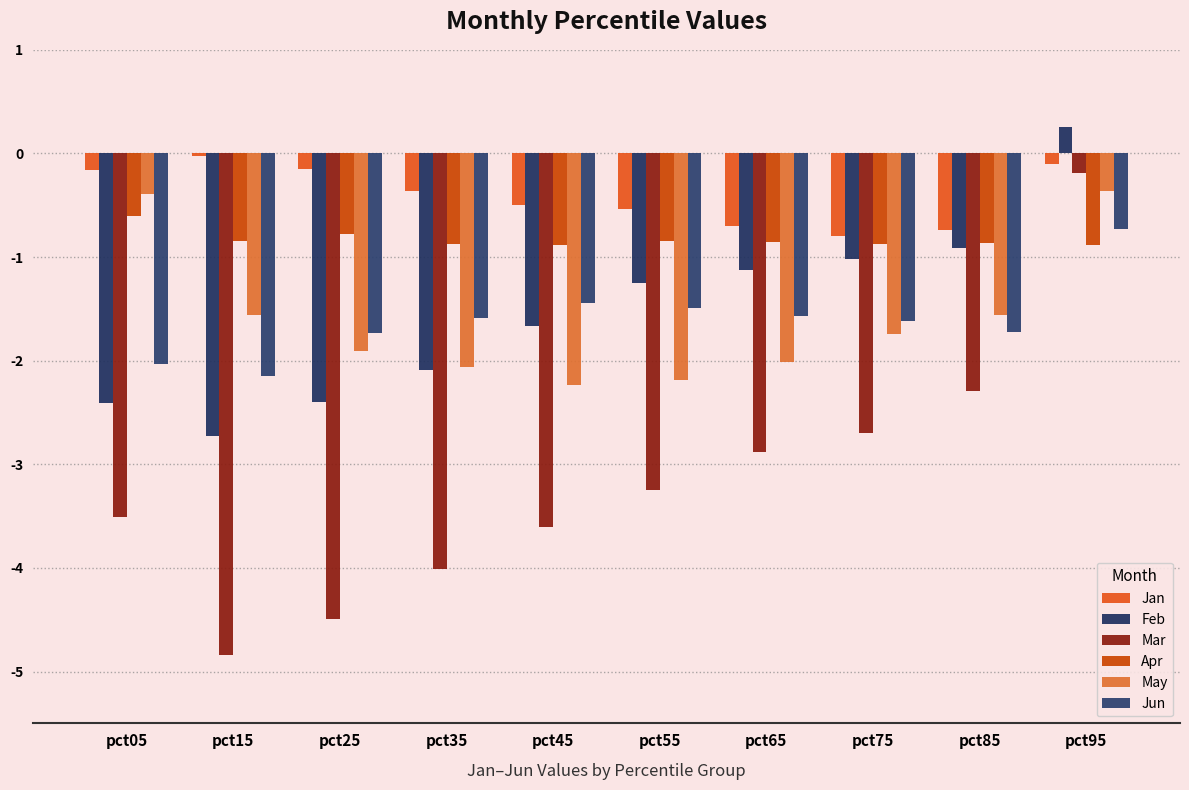

Reading left to right, what are all the values shown in this chart?

Jan: pct05=-0.2	pct15=-0.0	pct25=-0.2	pct35=-0.4	pct45=-0.5	pct55=-0.5	pct65=-0.7	pct75=-0.8	pct85=-0.7	pct95=-0.1
Feb: pct05=-2.4	pct15=-2.7	pct25=-2.4	pct35=-2.1	pct45=-1.7	pct55=-1.3	pct65=-1.1	pct75=-1.0	pct85=-0.9	pct95=0.3
Mar: pct05=-3.5	pct15=-4.8	pct25=-4.5	pct35=-4.0	pct45=-3.6	pct55=-3.3	pct65=-2.9	pct75=-2.7	pct85=-2.3	pct95=-0.2
Apr: pct05=-0.6	pct15=-0.8	pct25=-0.8	pct35=-0.9	pct45=-0.9	pct55=-0.8	pct65=-0.9	pct75=-0.9	pct85=-0.9	pct95=-0.9
May: pct05=-0.4	pct15=-1.6	pct25=-1.9	pct35=-2.1	pct45=-2.2	pct55=-2.2	pct65=-2.0	pct75=-1.7	pct85=-1.6	pct95=-0.4
Jun: pct05=-2.0	pct15=-2.1	pct25=-1.7	pct35=-1.6	pct45=-1.4	pct55=-1.5	pct65=-1.6	pct75=-1.6	pct85=-1.7	pct95=-0.7